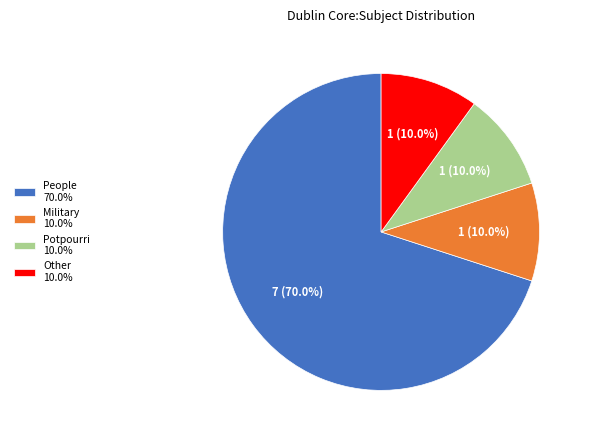

Which slice is the largest?

People